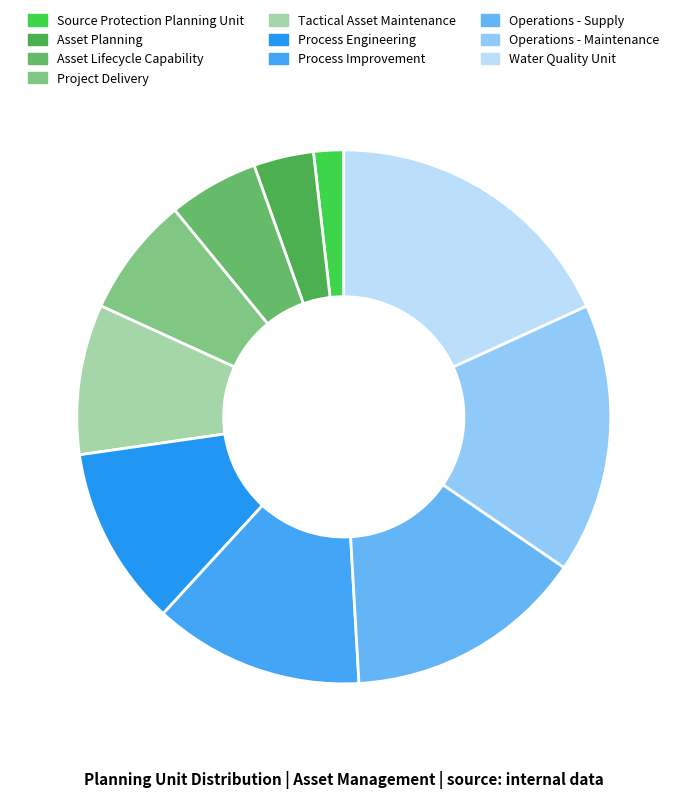

Which has a higher value, Asset Planning or Water Quality Unit?

Water Quality Unit